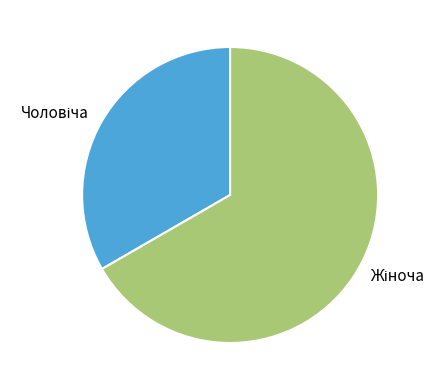

How many segments does this pie chart have?

2